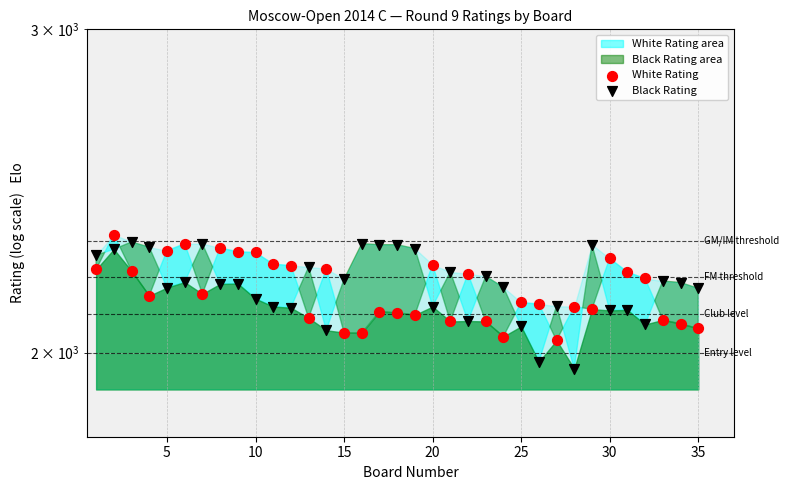

Which series has the largest total across all categories?

Black Rating